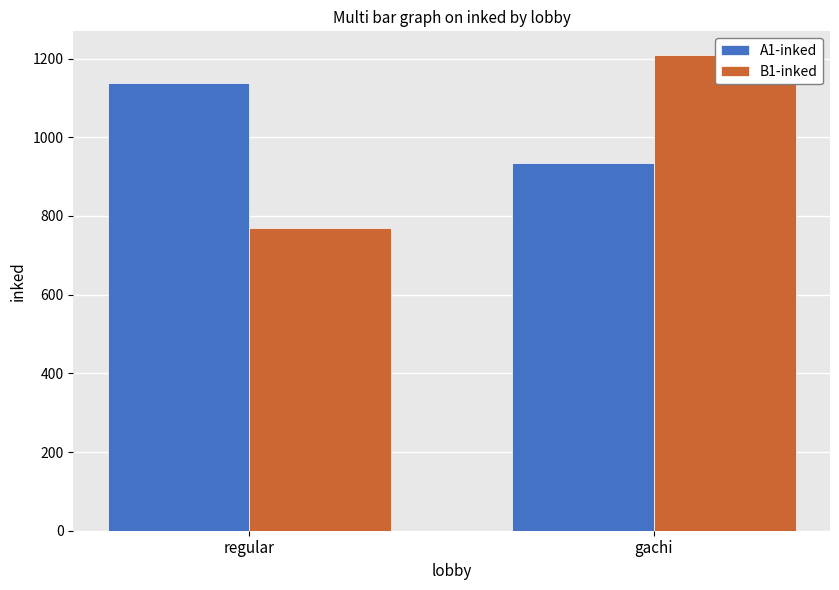

Where does the B1-inked series first go above 1208?

gachi